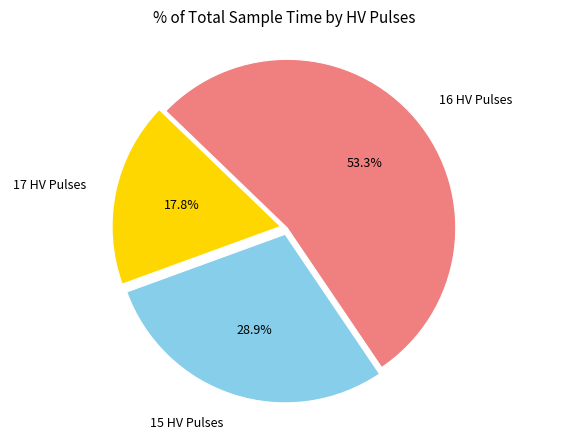

Rank the categories by value from highest to lowest.

16 HV Pulses, 15 HV Pulses, 17 HV Pulses